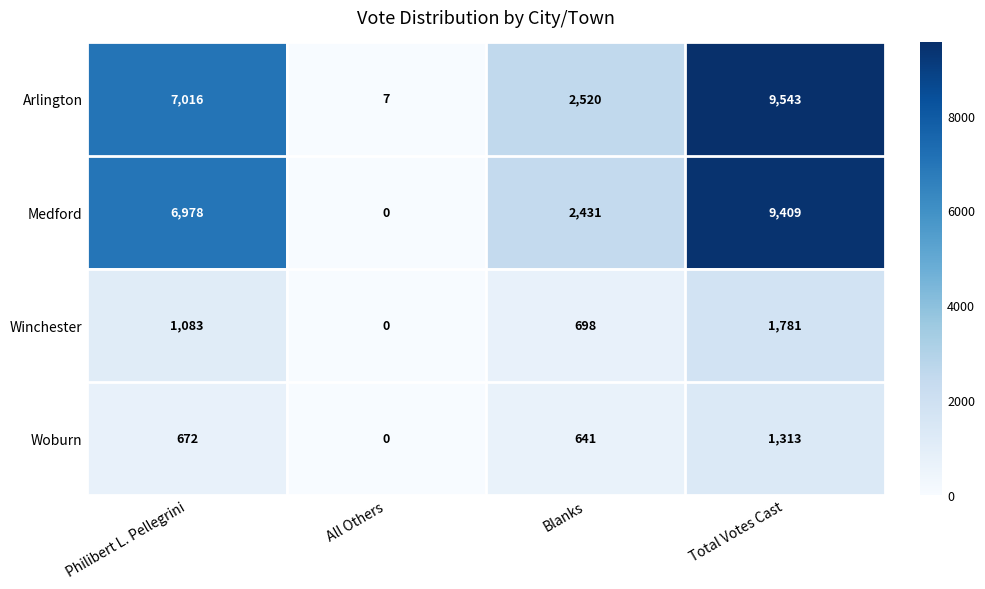

Where is Winchester nearest to the value 890?

Blanks